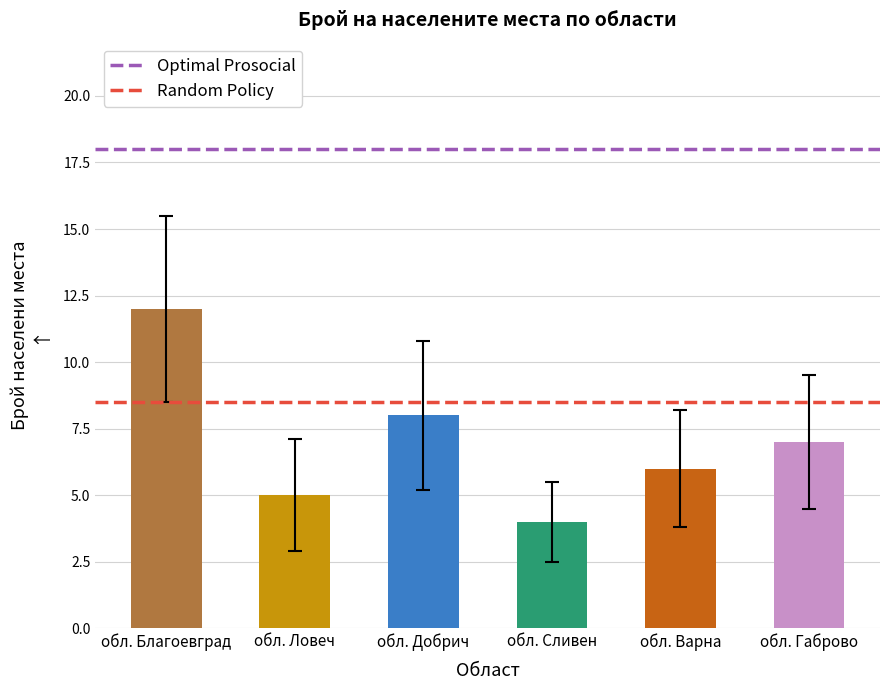

Are the bars horizontal?

No